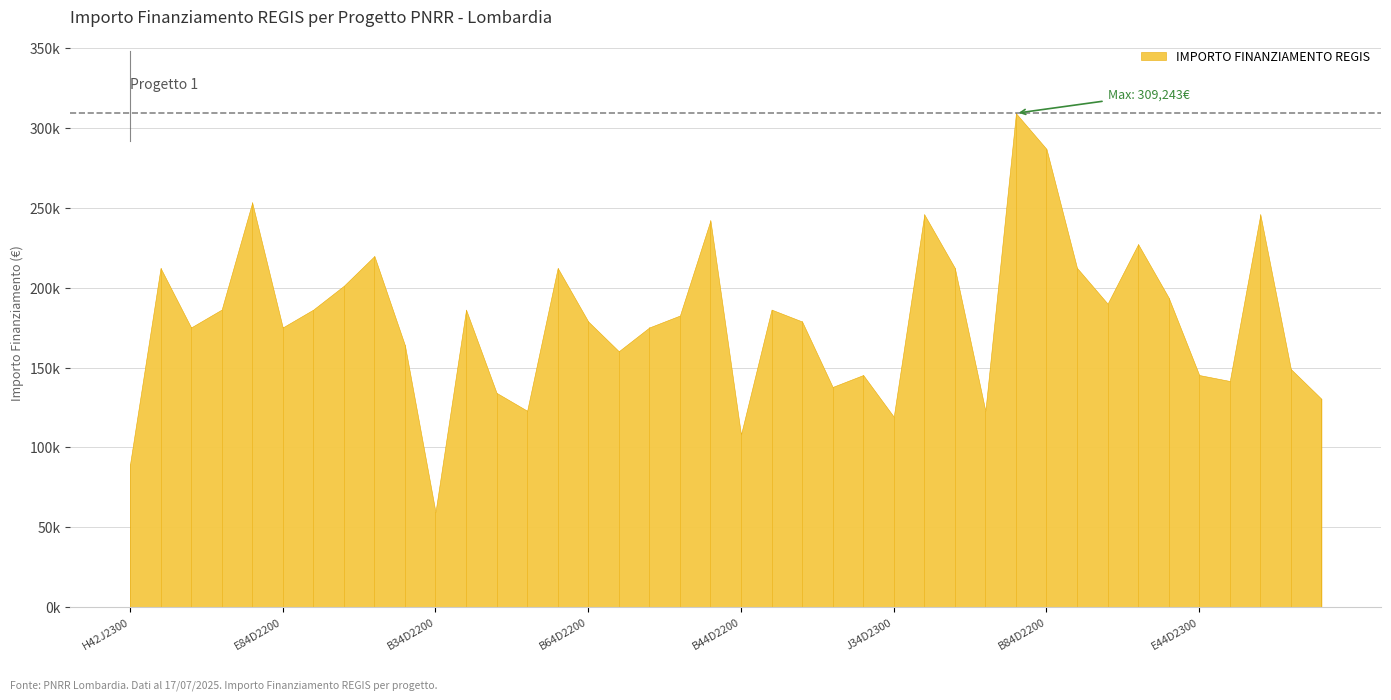

How many points are lower than both their immediate neighbors (excluding endpoints)?

11